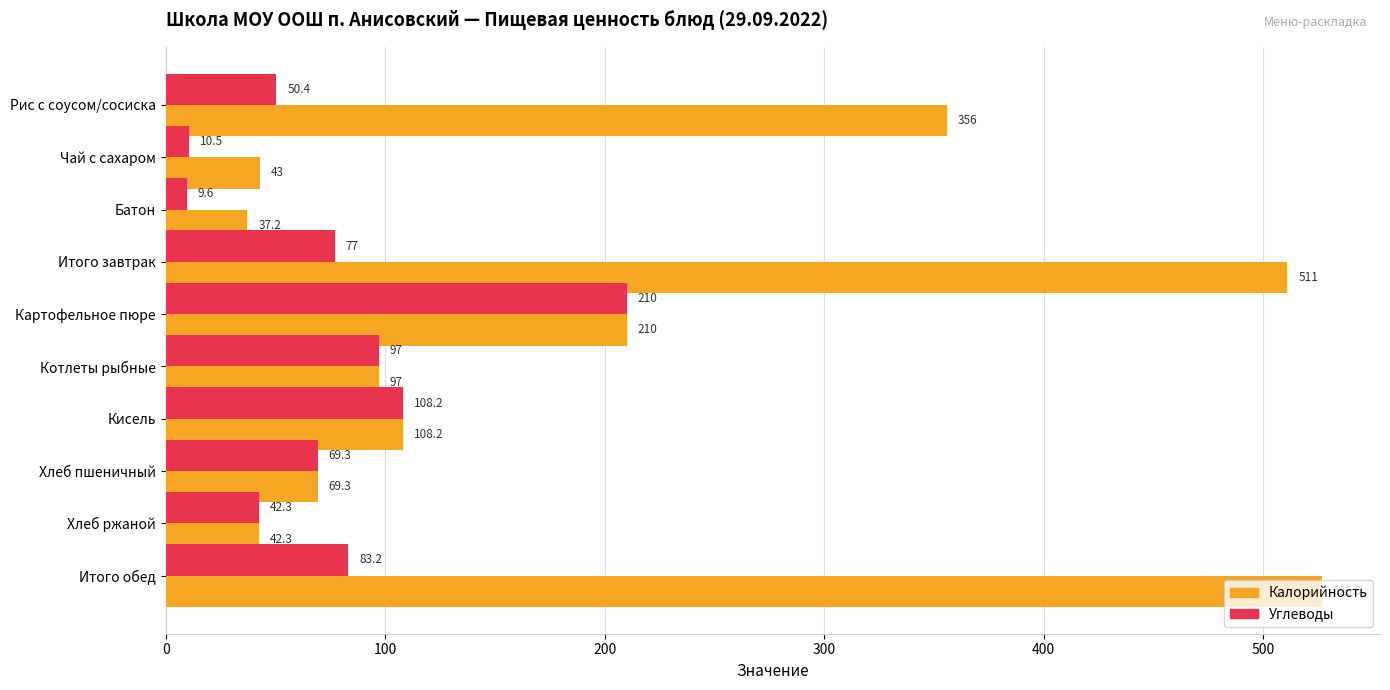

True or false: Углеводы has a value of 10.5 at Чай с сахаром.

True